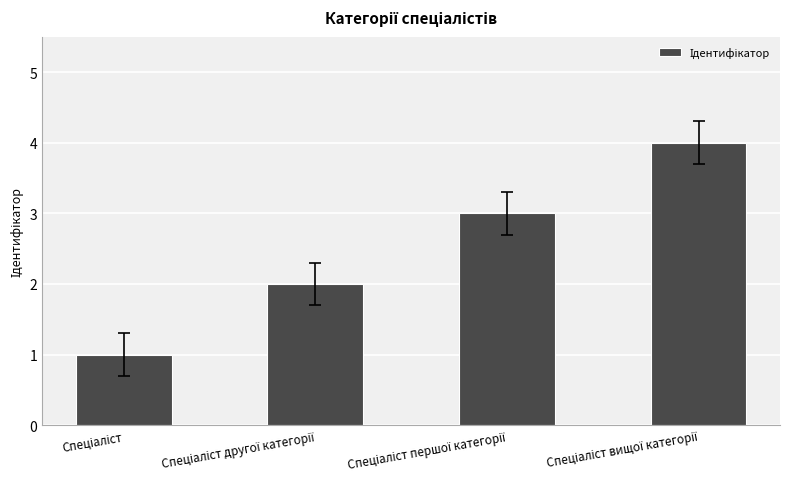

What is the difference between the maximum and minimum values?

3